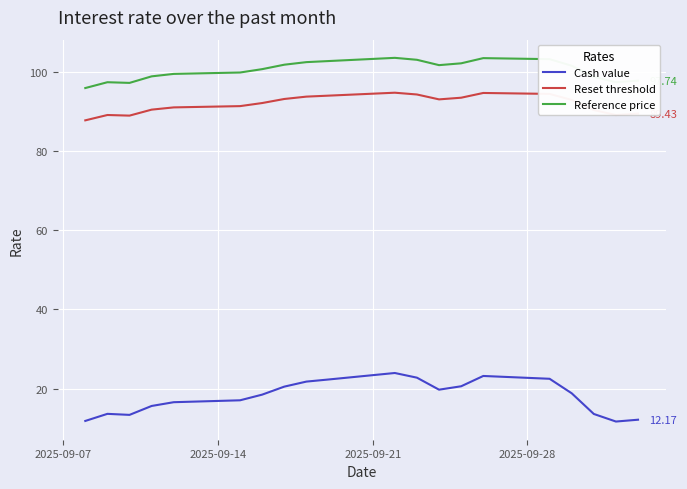

Which series has the widest spread of values?

Cash value